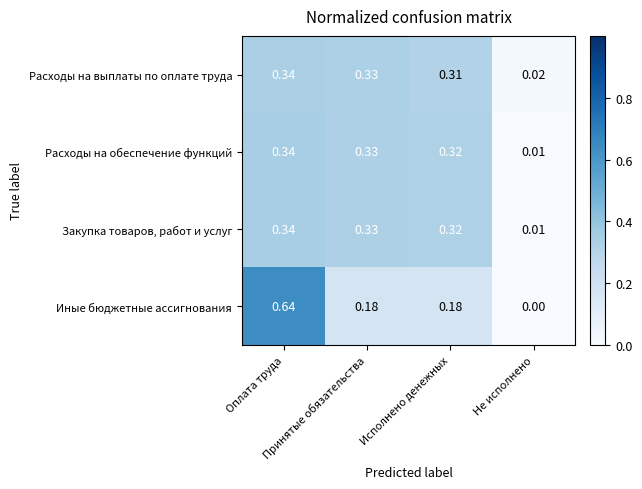

At which category does the chart reach its minimum across all series?

Не исполнено